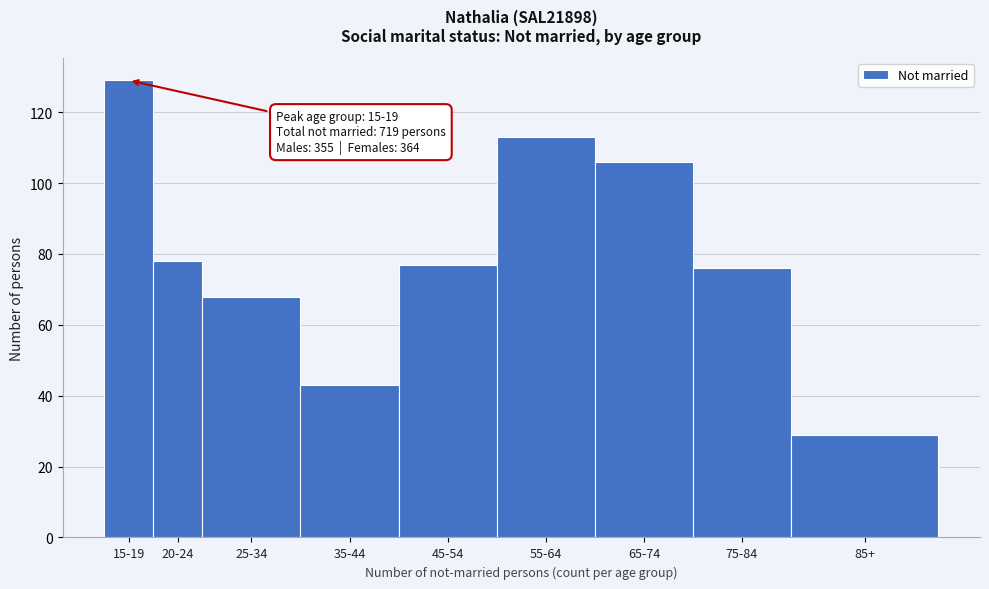

Reading left to right, list all the values displayed in this chart.

15-19=129	20-24=78	25-34=68	35-44=43	45-54=77	55-64=113	65-74=106	75-84=76	85+=29